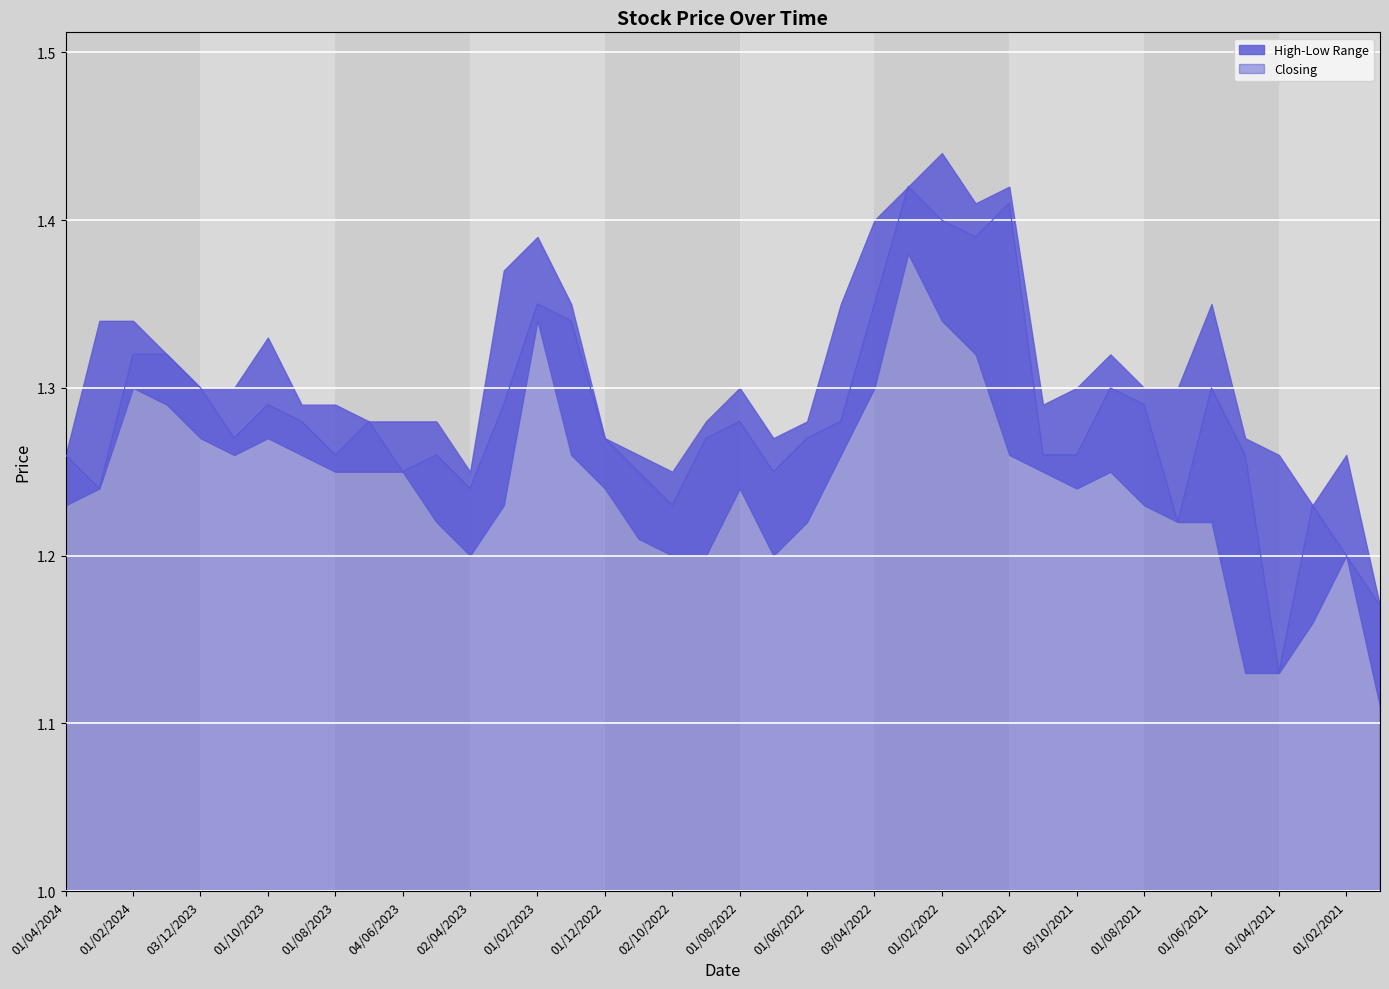

What is the value of the High point at the 35th from the left?

1.4